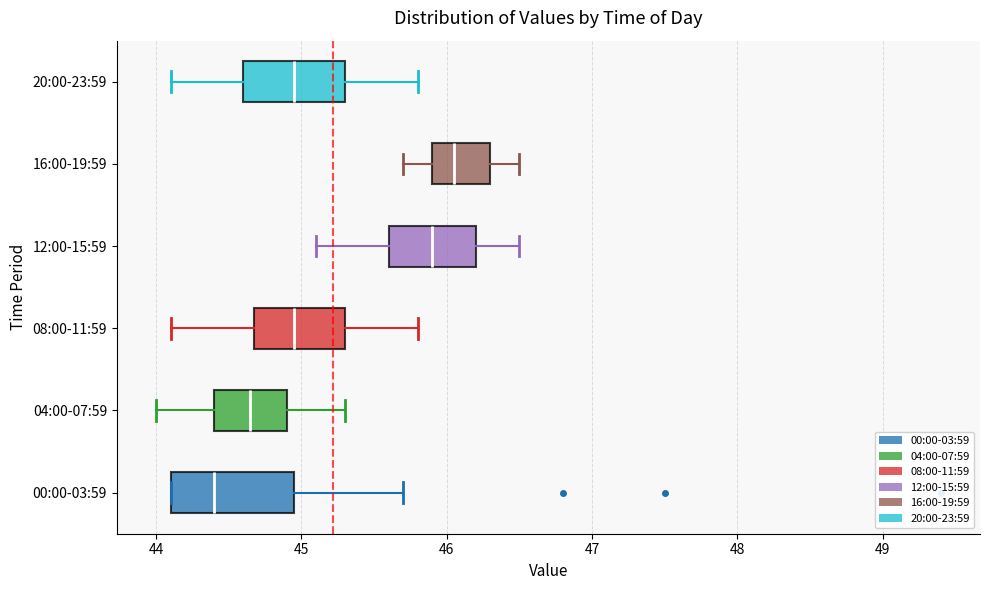

Which box has the furthest to the left median line?

00:00-03:59